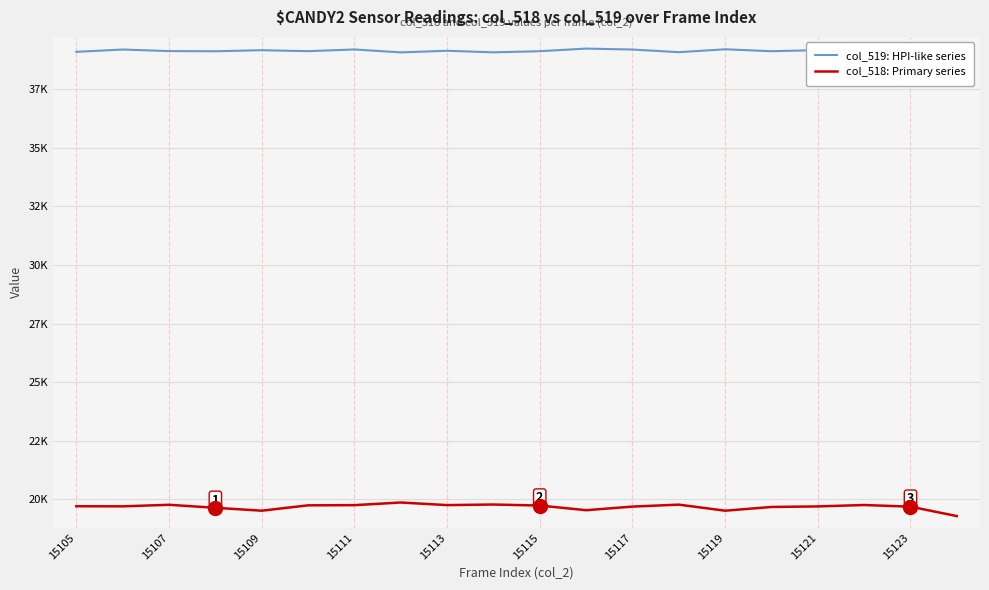

List the series in order of their overall mean, lowest first.

col_518: Primary series, col_519: HPI-like series